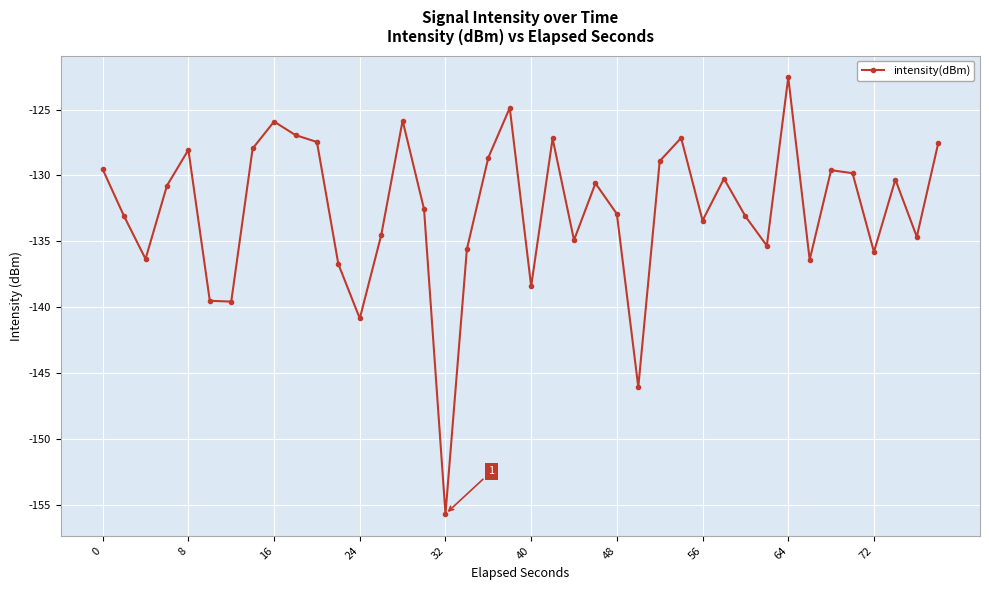

What is the value of the 14th point from the left?

-134.5